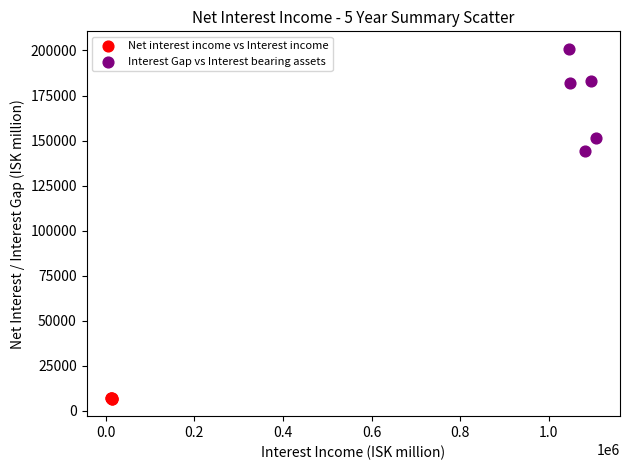

Which series contains the highest Y value?

Interest Gap vs Interest bearing assets